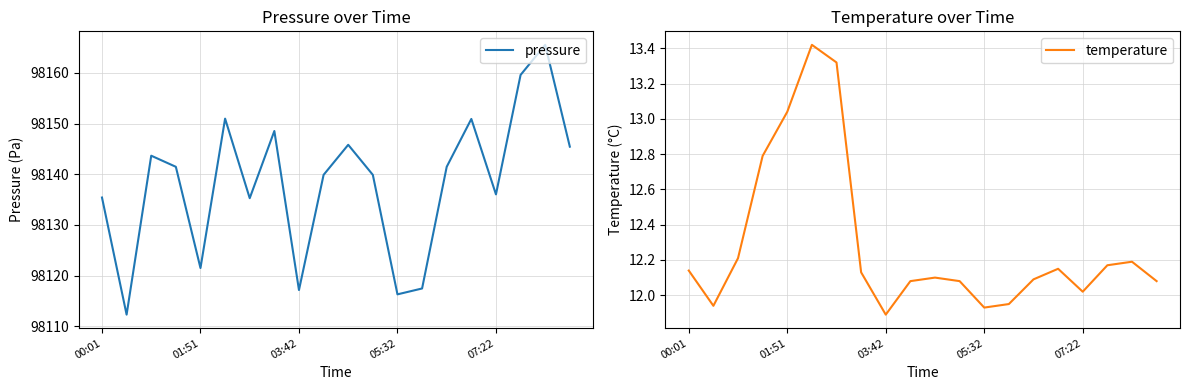

List the series in order of their peak value, highest first.

pressure, temperature